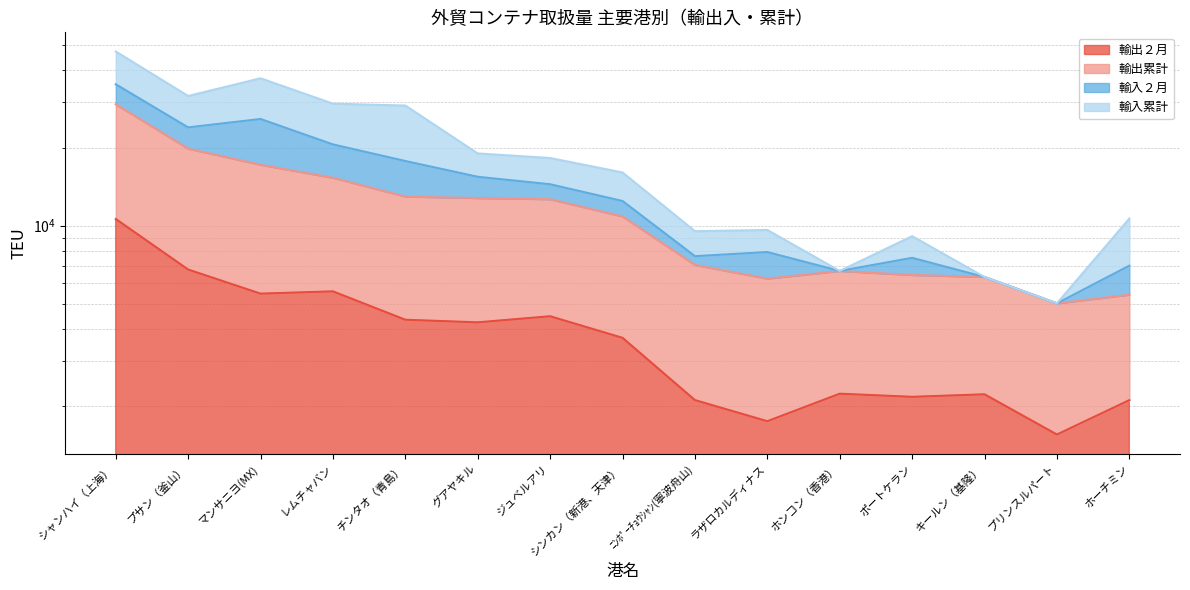

What is the highest value of the 輸出２月 series?

10617